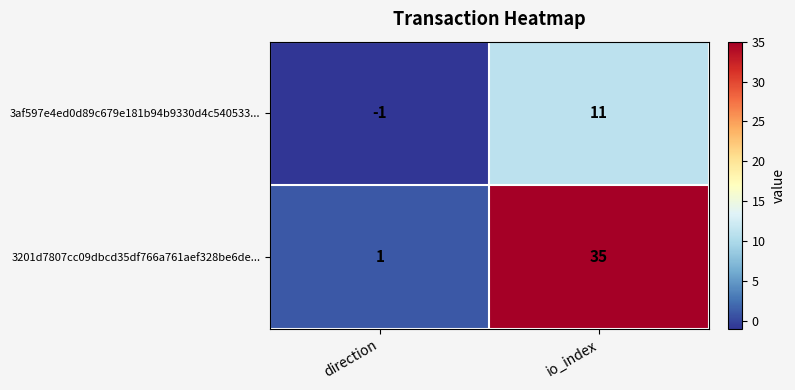

Which series has the largest total across all categories?

3201d7807cc09dbcd35df766a761aef328be6de...